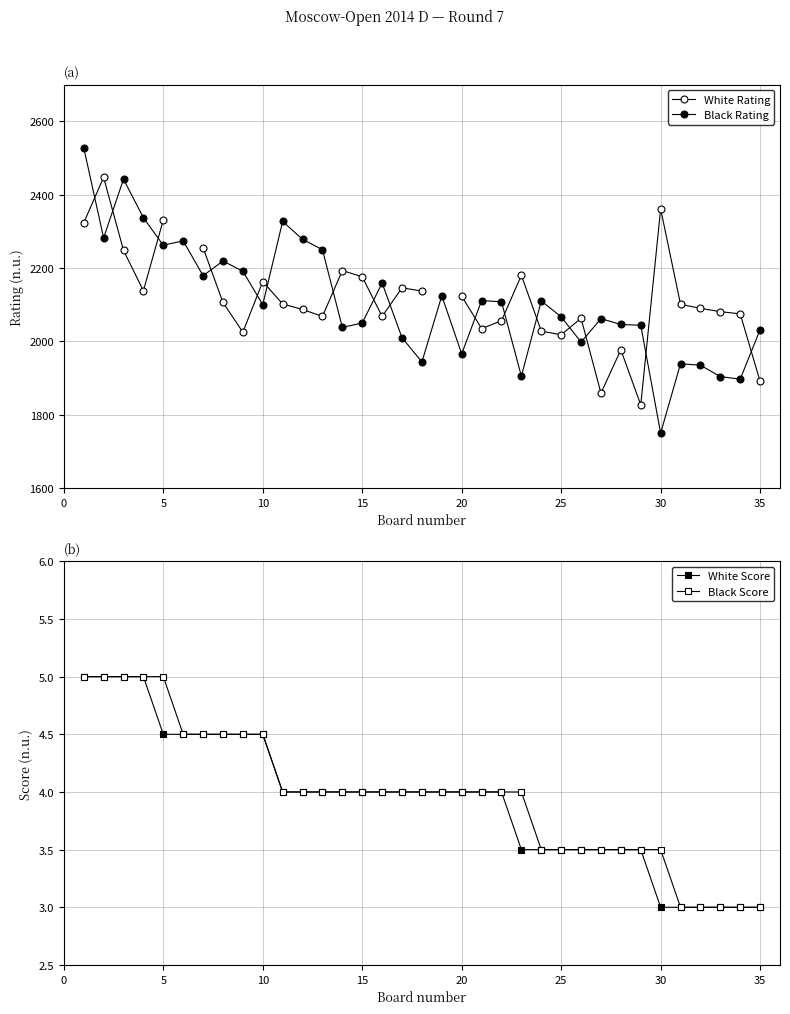

What is the value of the White Score point at the 22nd from the left?

4.0